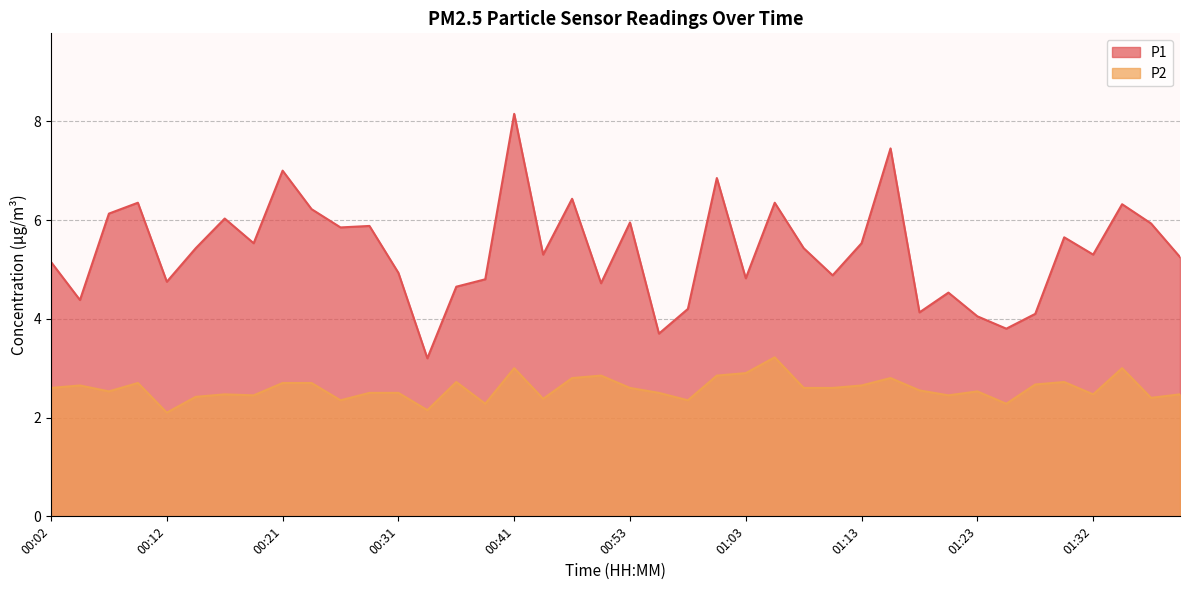

How many data points in P1 are less than 5?

16